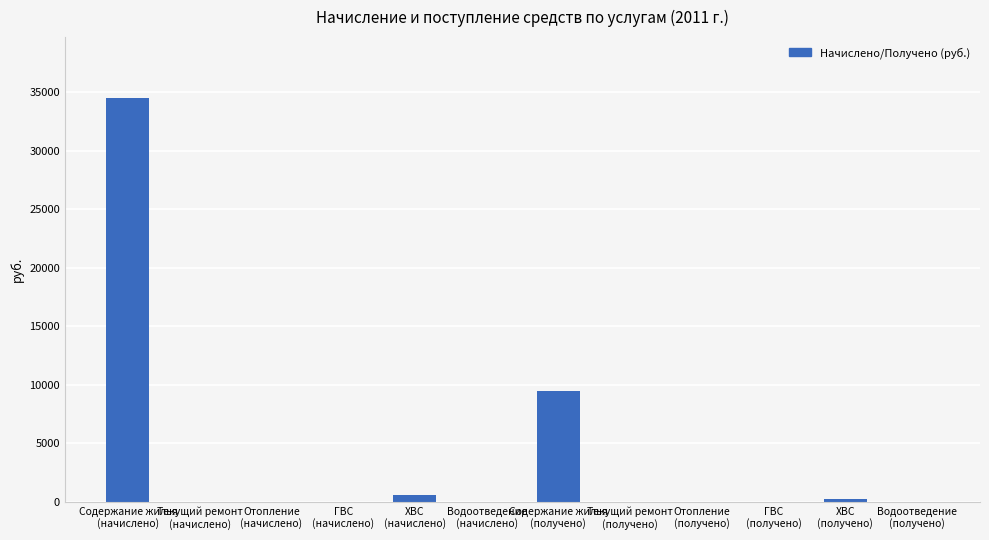

What is the sum of all values?

44865.9